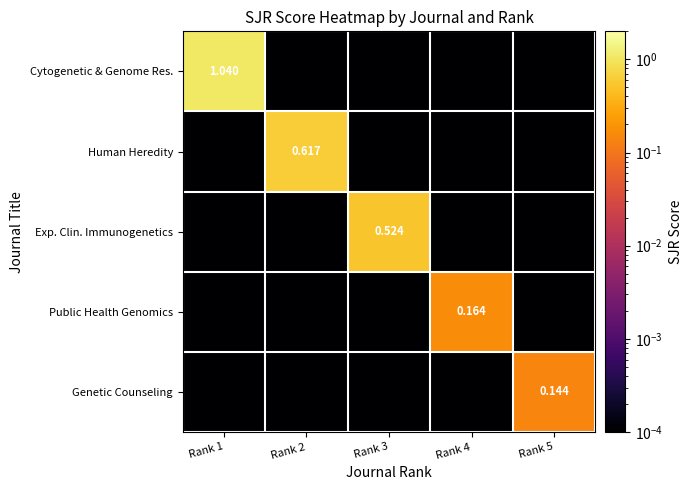

What is the sum of the Exp. Clin. Immunogenetics values at Rank 3 and Rank 2?

0.5